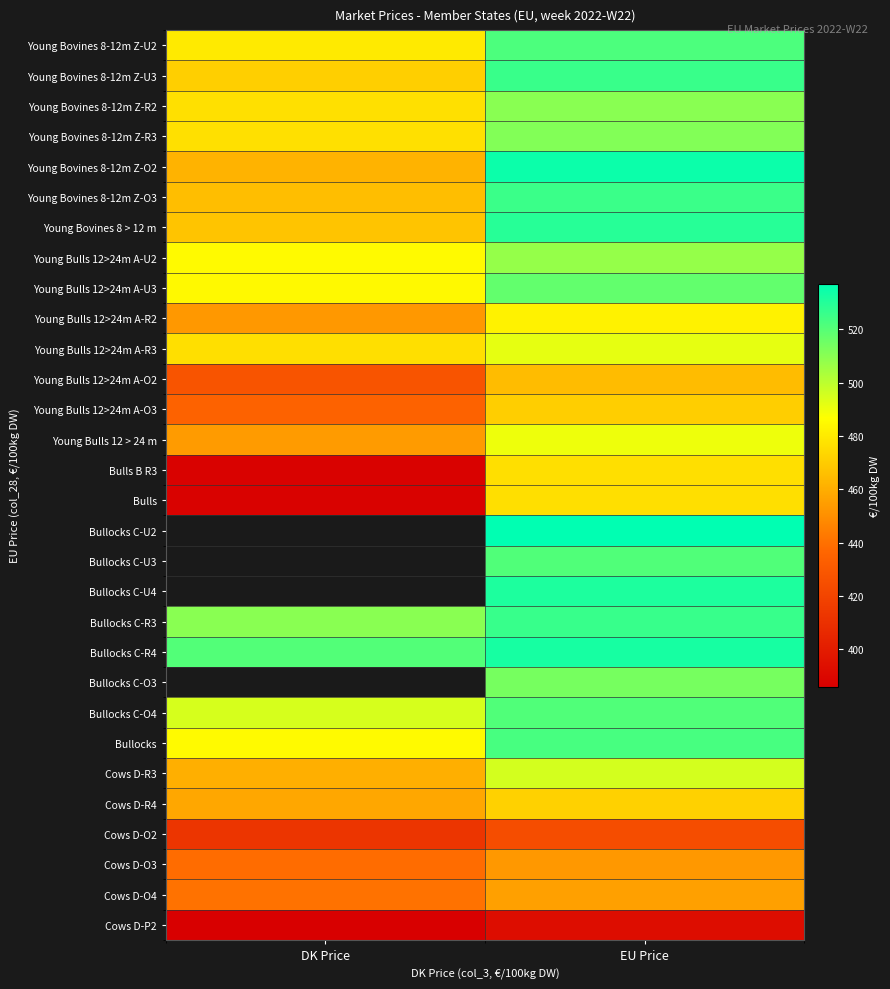

What is the difference between the highest and lowest values at DK Price?

134.7